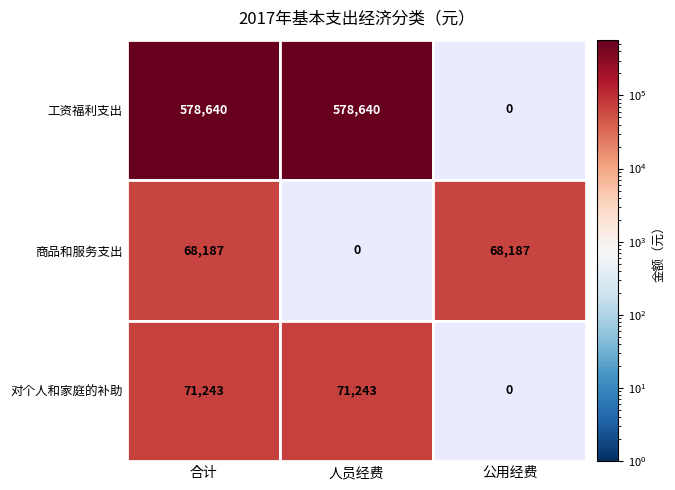

What is the difference between the 工资福利支出 values at 0 and 2?

578639.9